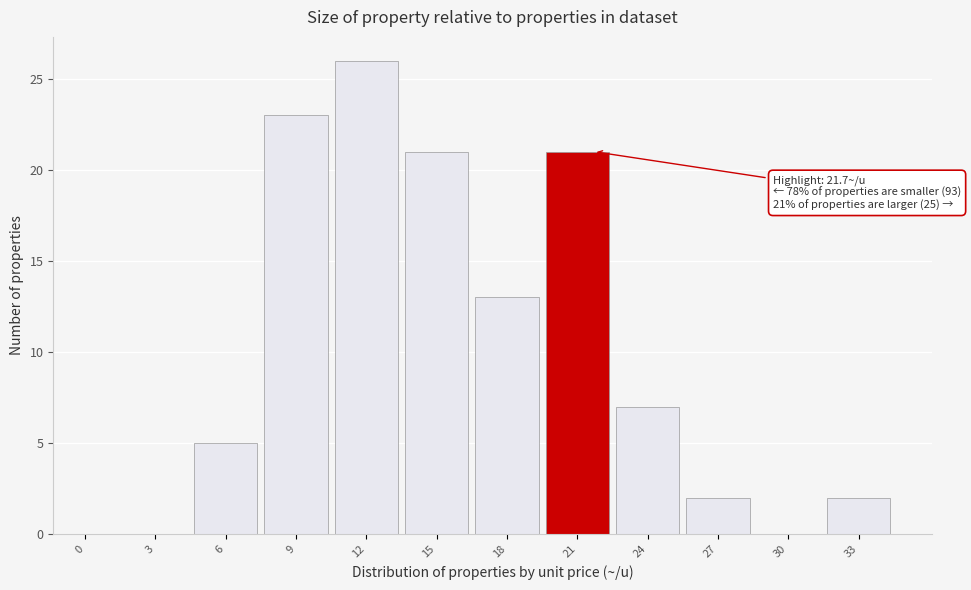

Reading left to right, what are all the values shown in this chart?

0=0	3=0	6=5	9=23	12=26	15=21	18=13	21=21	24=7	27=2	30=0	33=2